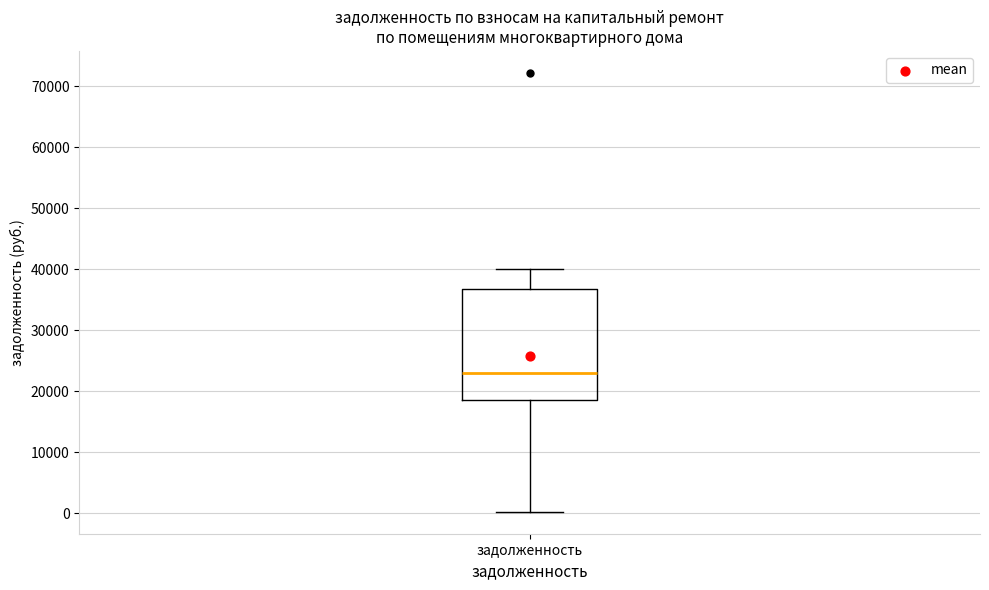

Read this box plot against the y-axis: the position of the median line, the range covered by the box, and the ends of both whiskers. The values are not printed on the chart, so give them approximately, as read against the axis.

median 23000, box 19000 to 37000, whiskers 0 to 40000